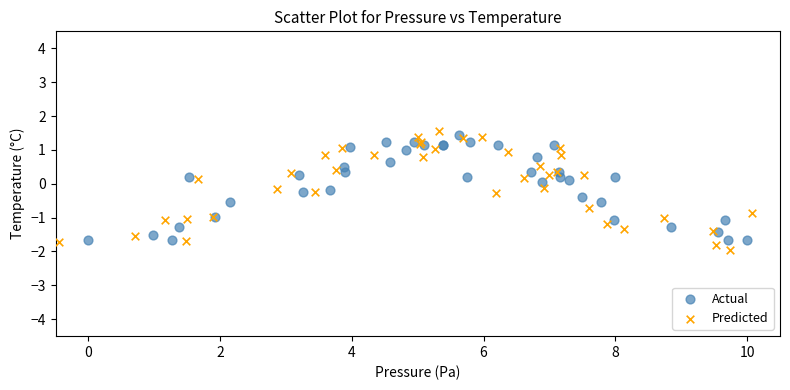

What are all the series names shown in the legend?

Actual, Predicted